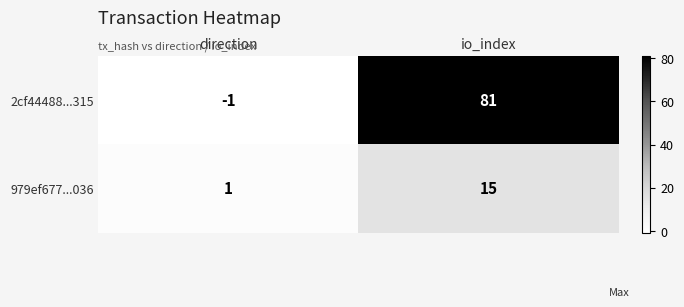

Reading left to right, list all the values displayed in this chart.

2cf44488...315: direction=-1	io_index=81
979ef677...036: direction=1	io_index=15